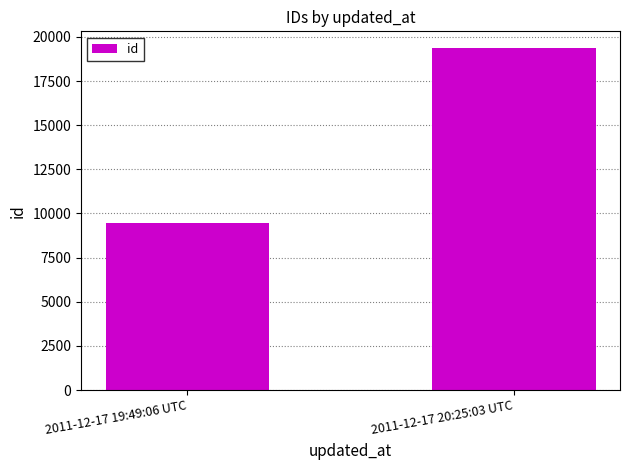

How many values are between 9434 and 19352?

2